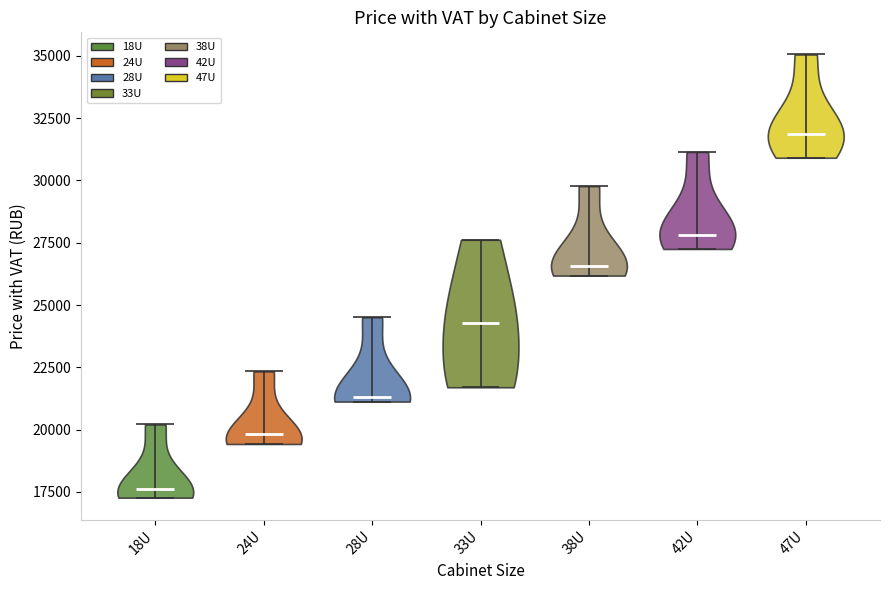

Which violin has the lowest median line?

18U